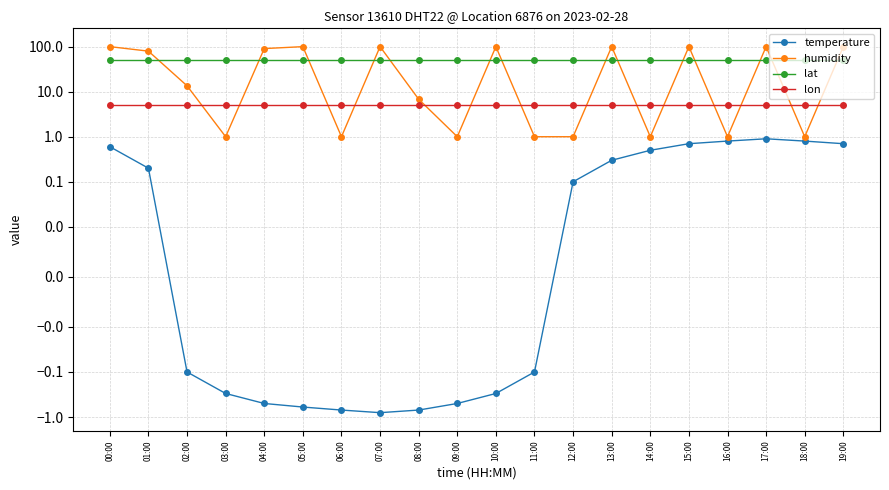

How many lines are shown in the chart?

4